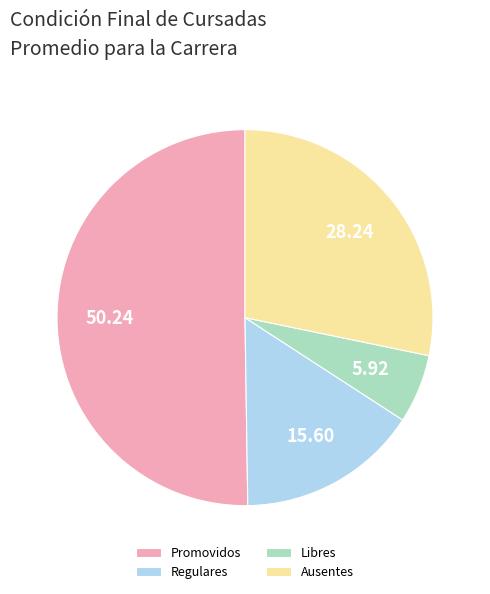

Between Libres and Promovidos, which is larger?

Promovidos